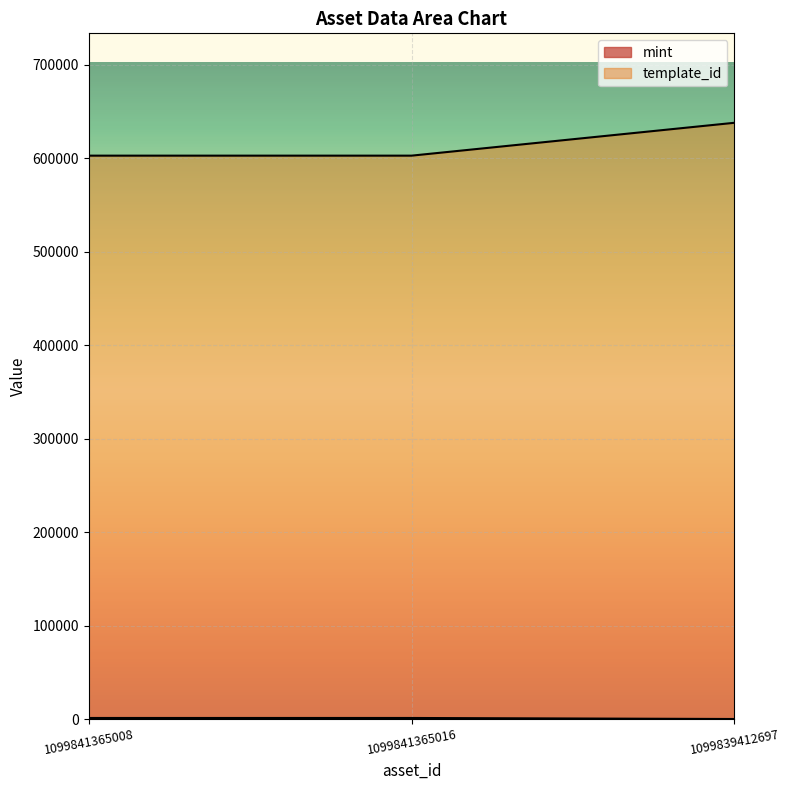

Reading left to right, extract all data points from this chart.

mint: 1259	1267	163
template_id: 602942	602942	638100